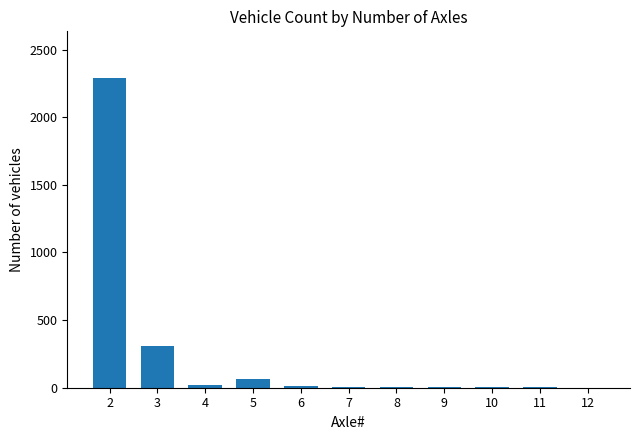

What is the maximum value shown in the chart?

2291